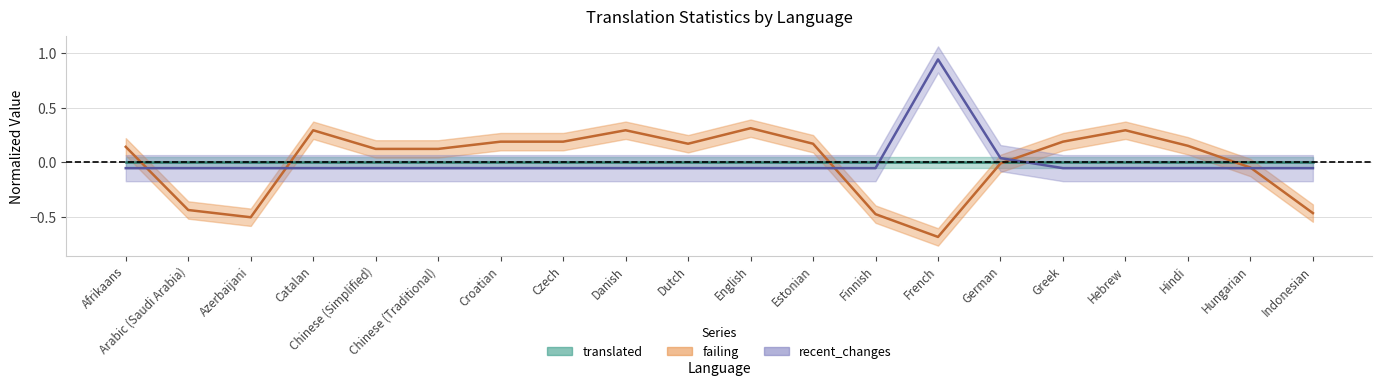

Which has a higher value, Hebrew or Catalan?

Hebrew